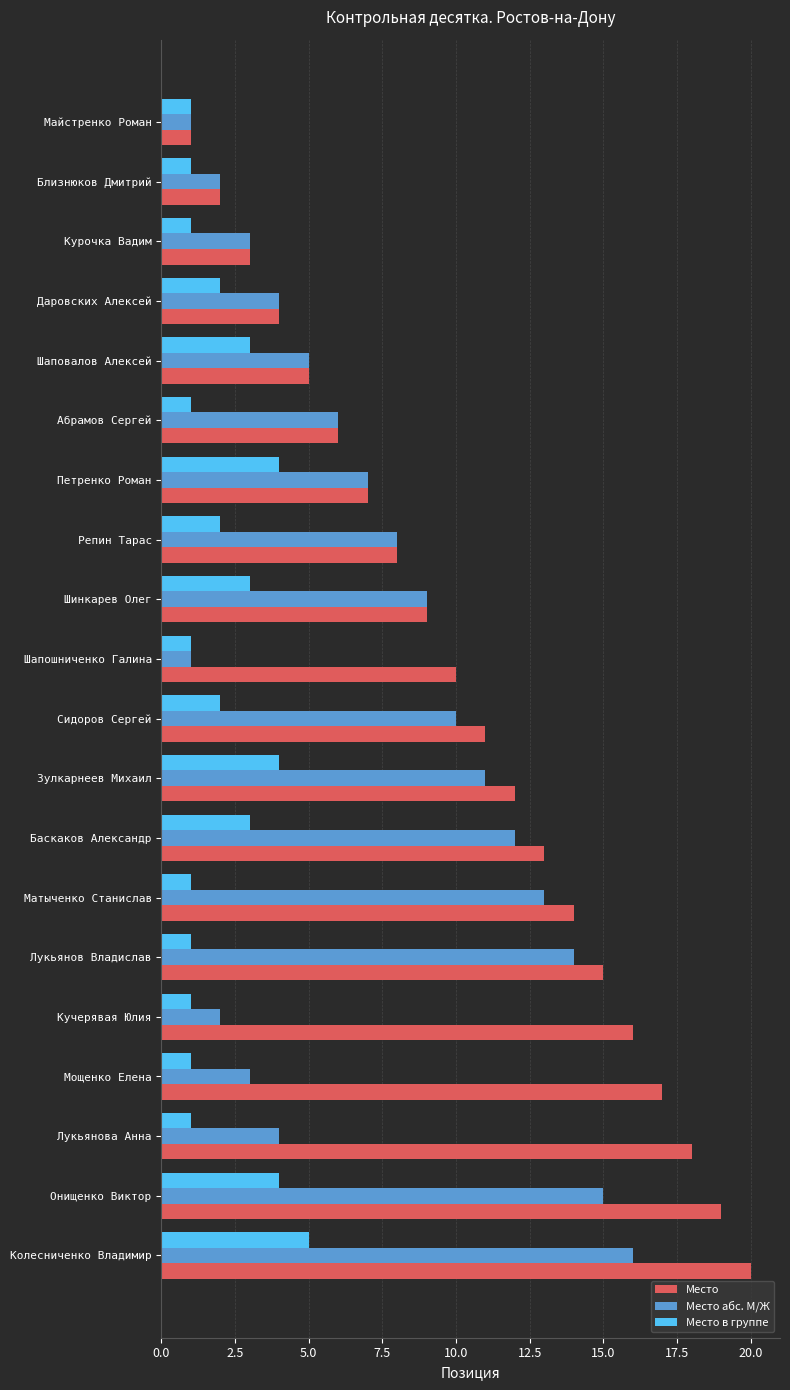

What is the average value of the Место абс. М/Ж series?

7